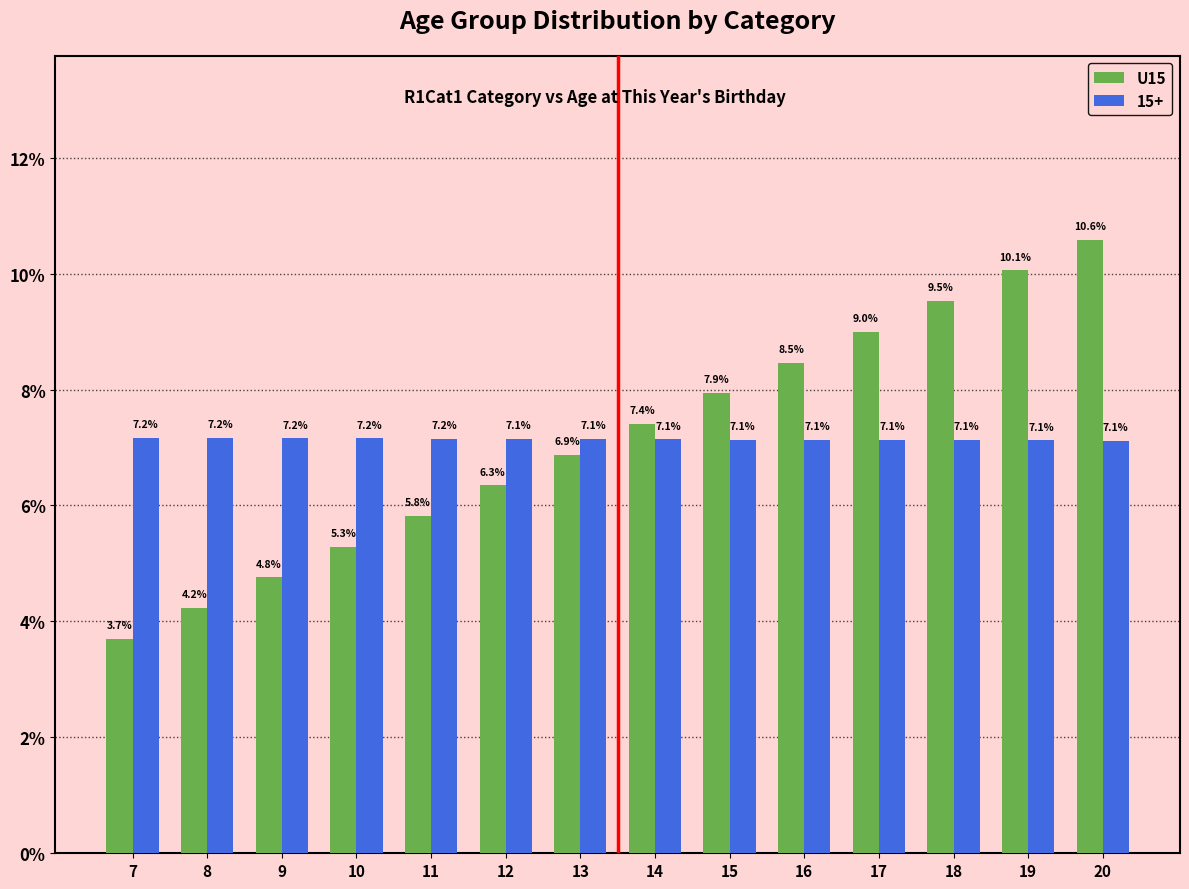

Is it true that 15+ equals 7.1 at 20?

True